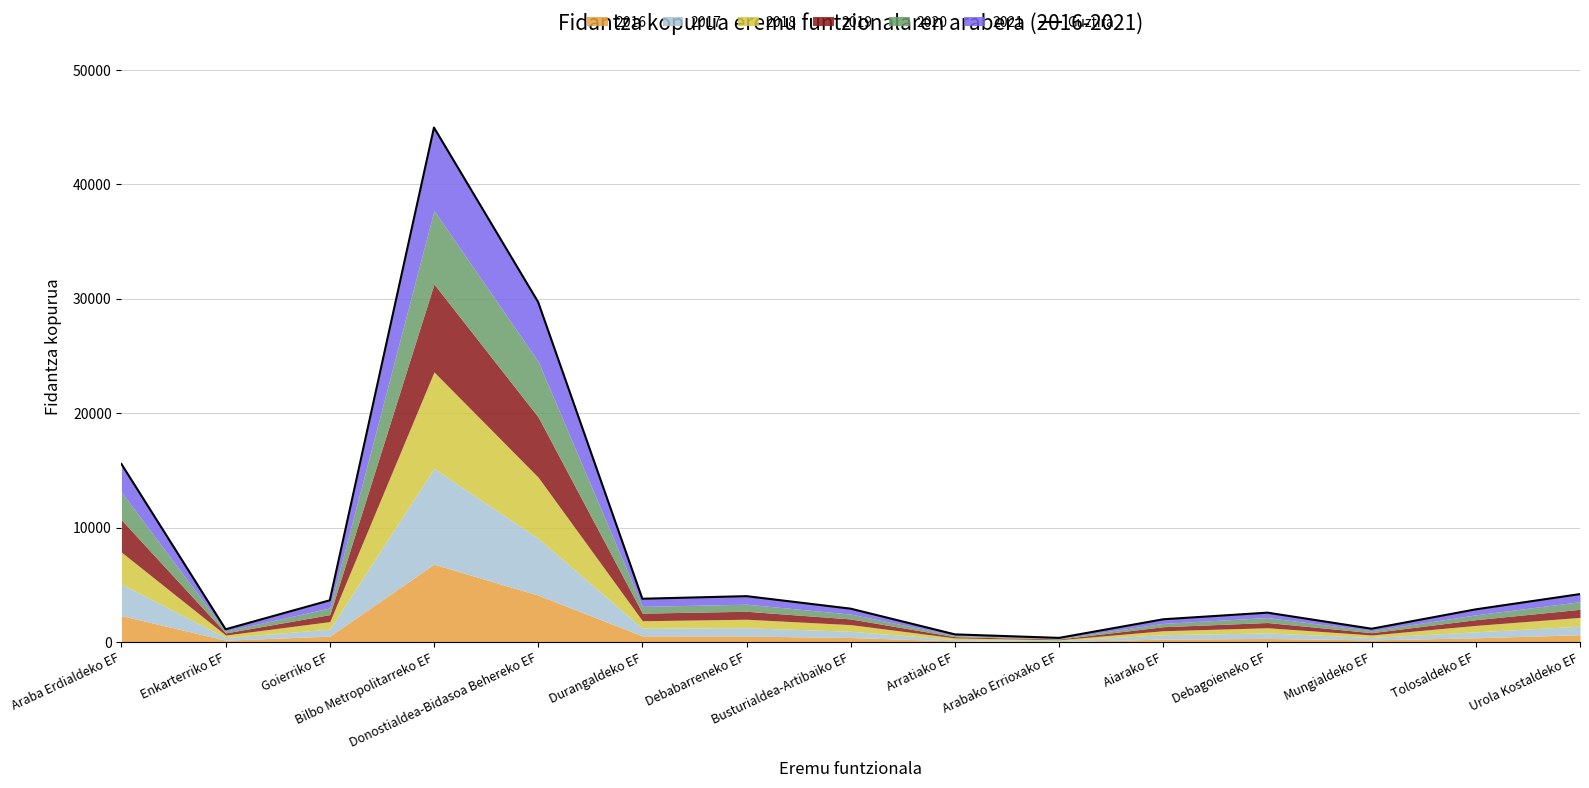

Read the value at Durangaldeko EF, to the nearest 100.

3800